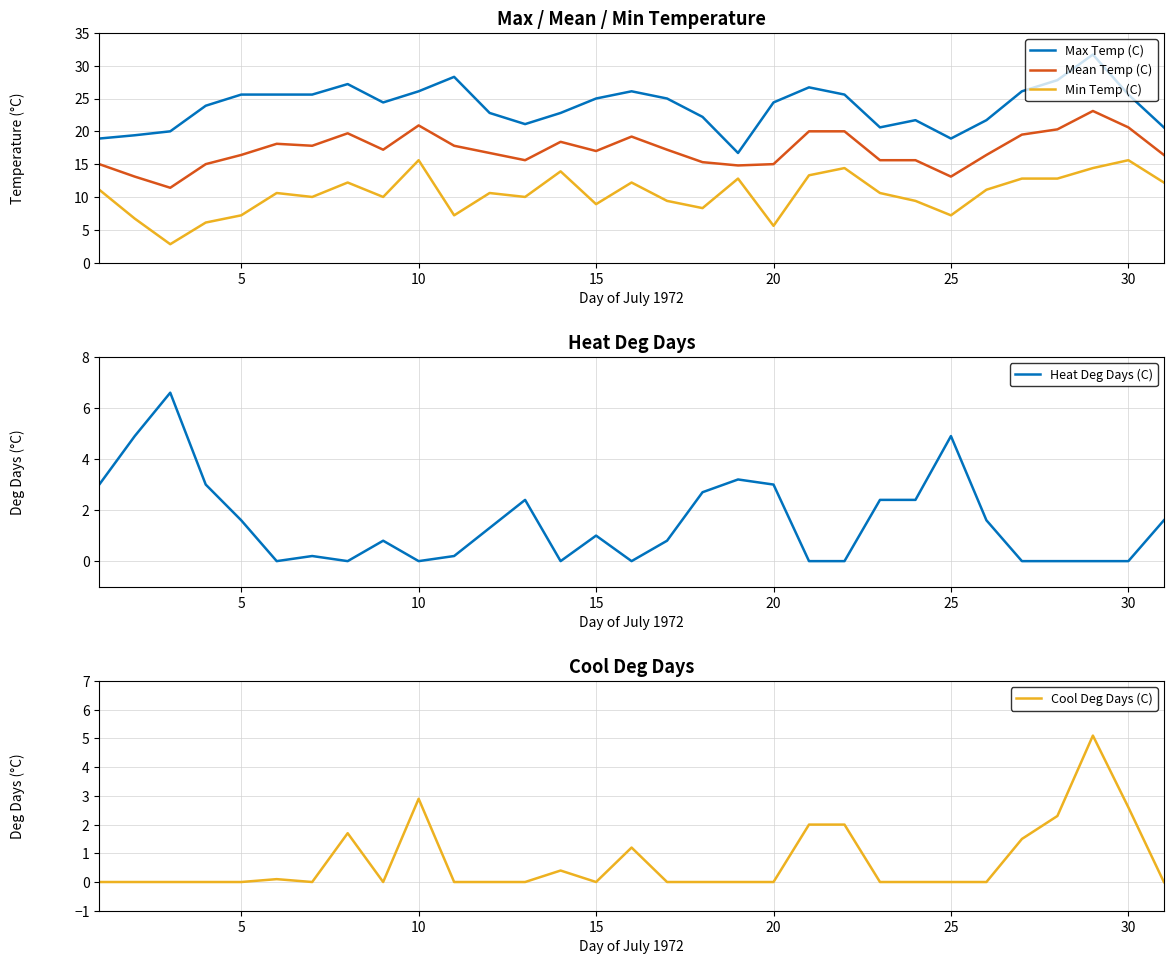

True or false: Mean Temp (C) and Min Temp (C) cross at least once.

False